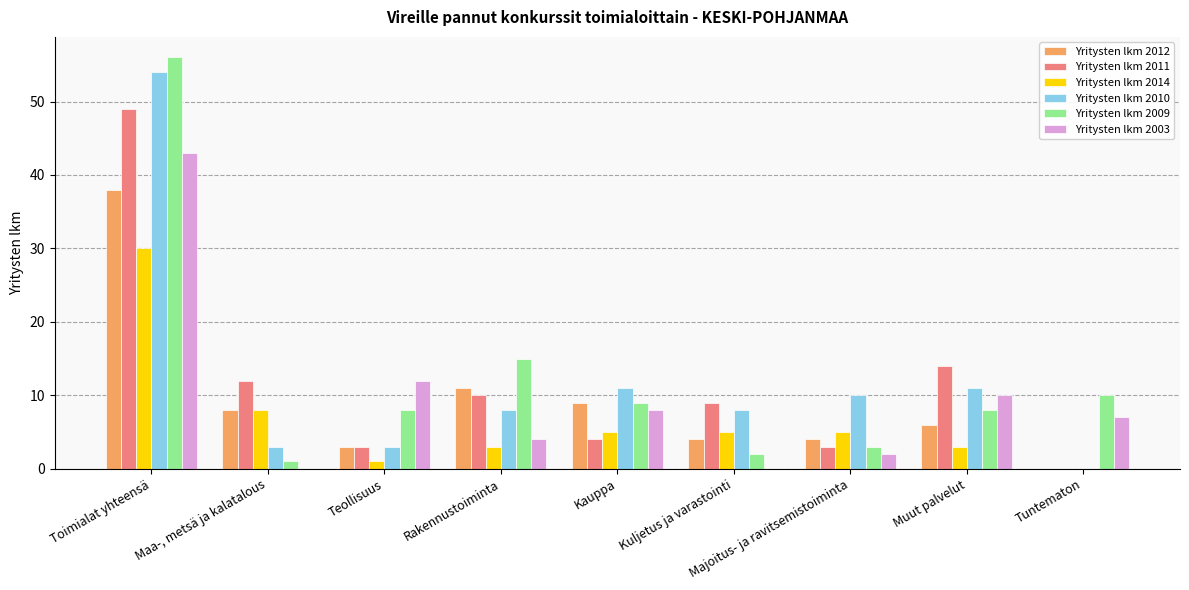

At which category is the sum across all series the highest?

Toimialat yhteensä